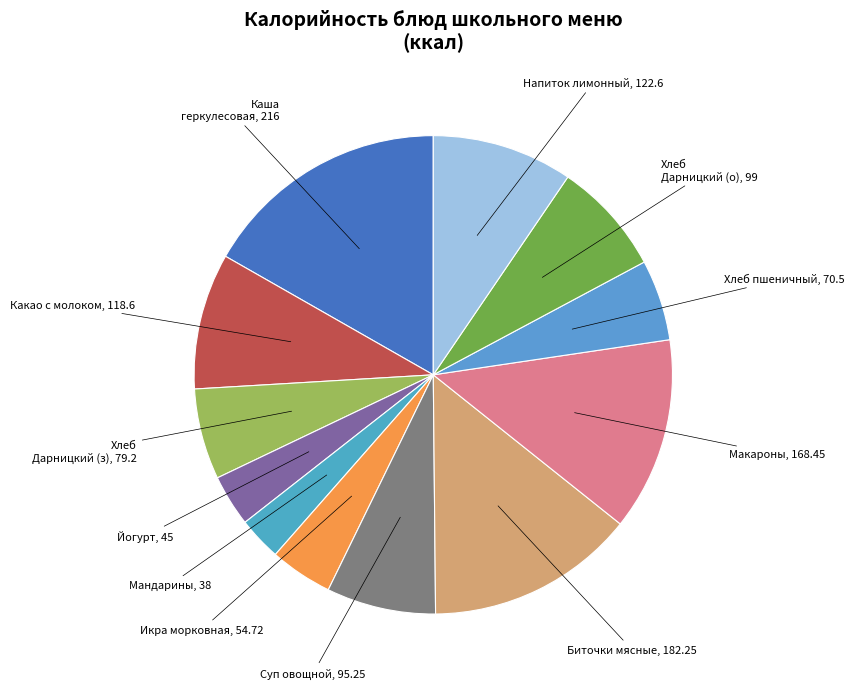

Which slice is the smallest?

Мандарины, 38